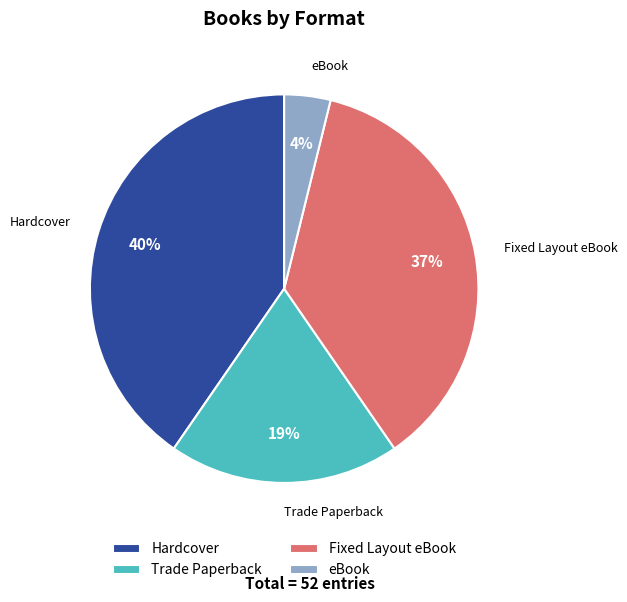

The Trade Paperback slice represents 19% of the pie. True or false?

True